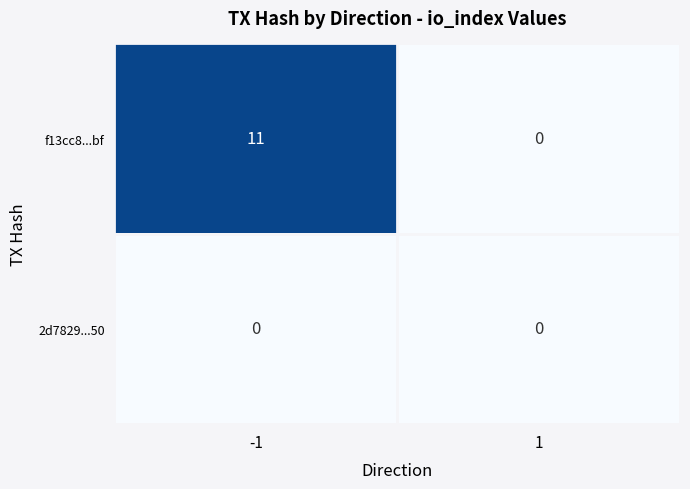

True or false: f13cc8...bf has a value of 6 at -1.

False